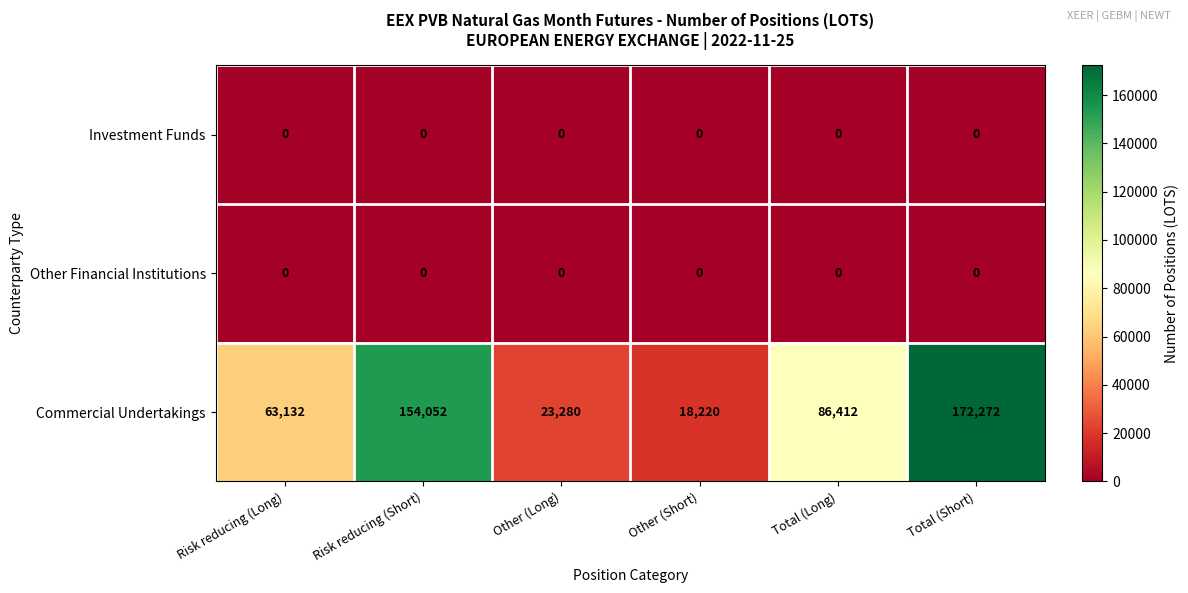

Which series changed the most between Other (Long) and Total (Short)?

Commercial Undertakings